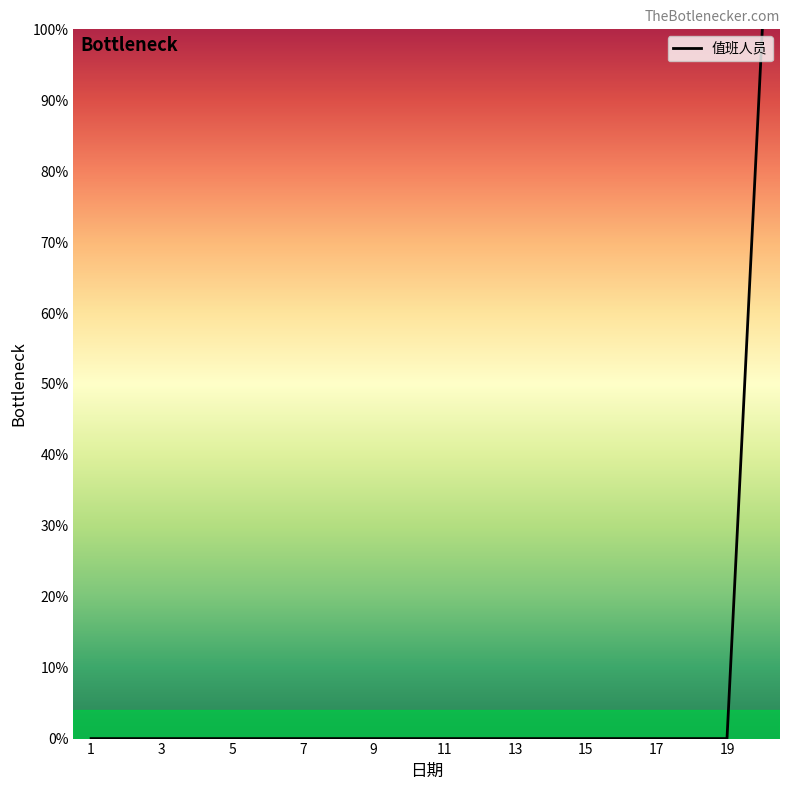

What is the greatest value displayed?

100.0